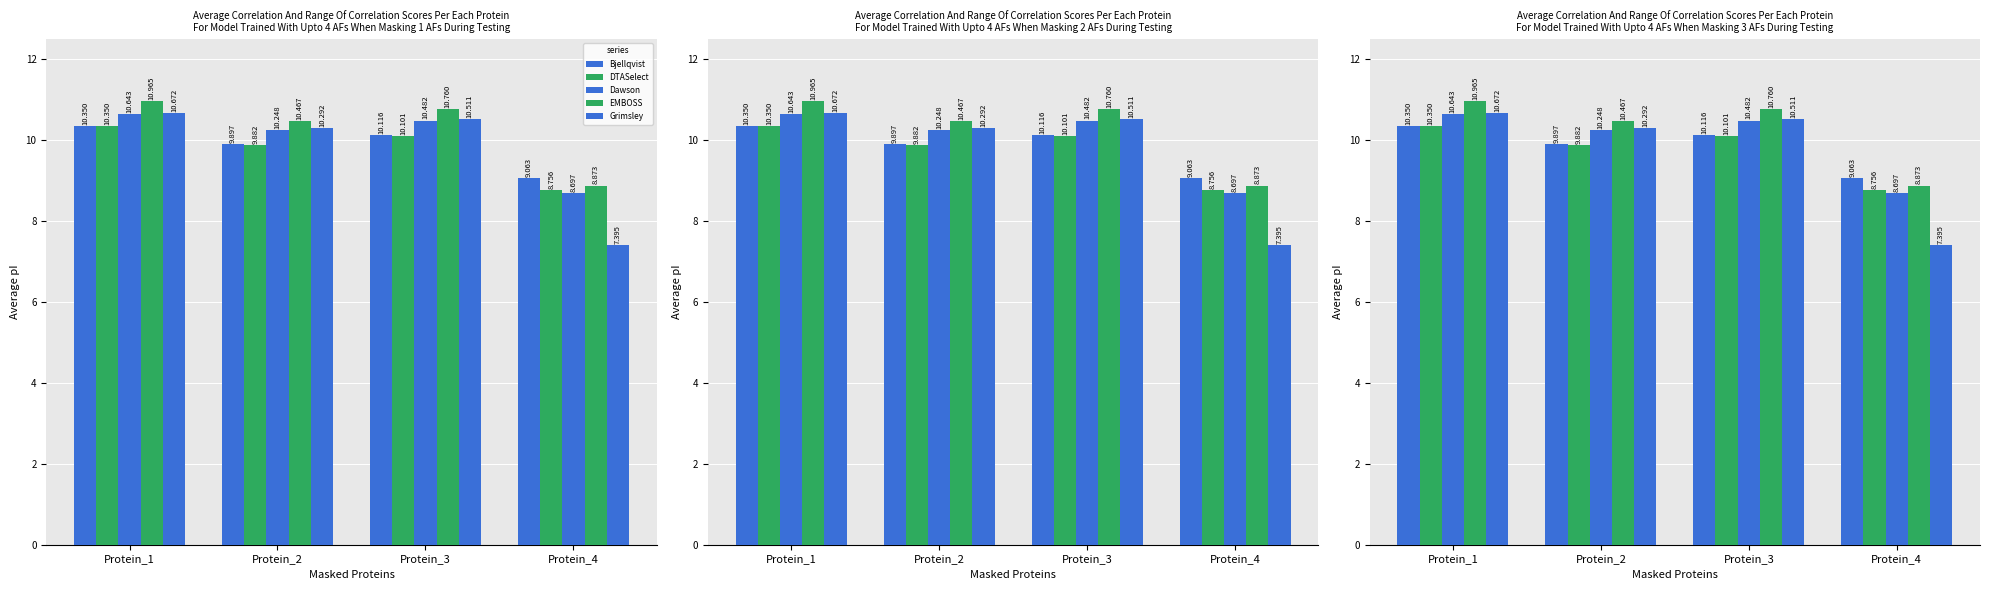

How many bars are there in total?

20